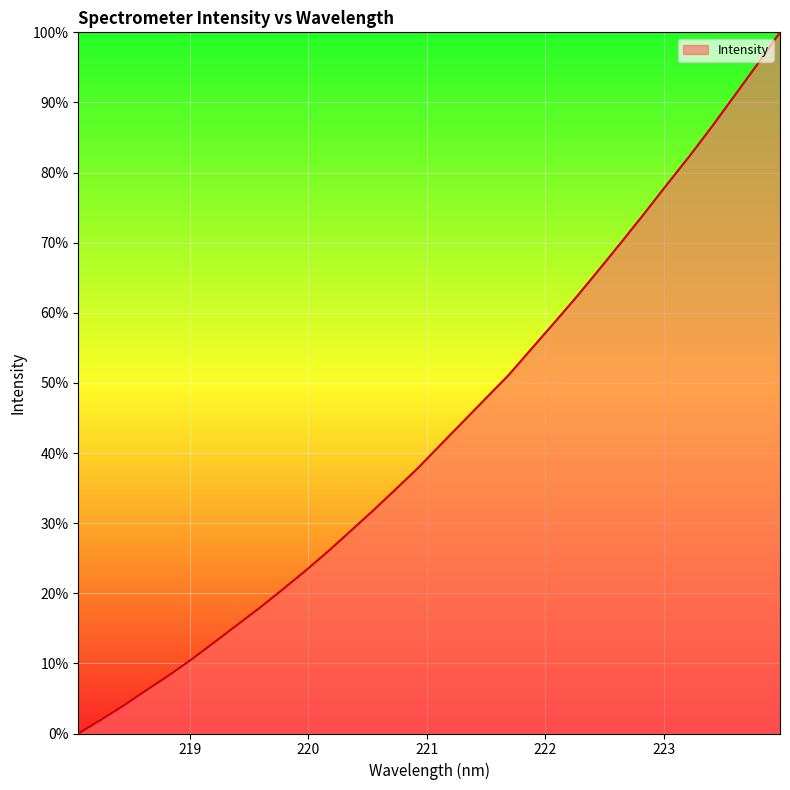

What is the difference between the maximum and minimum values?

100.0